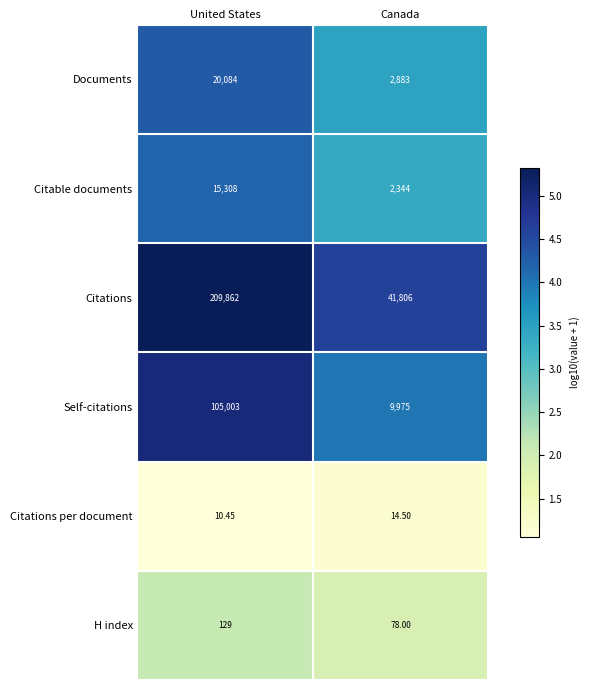

Is the value of H index at United States greater than the value of Documents at Canada?

No